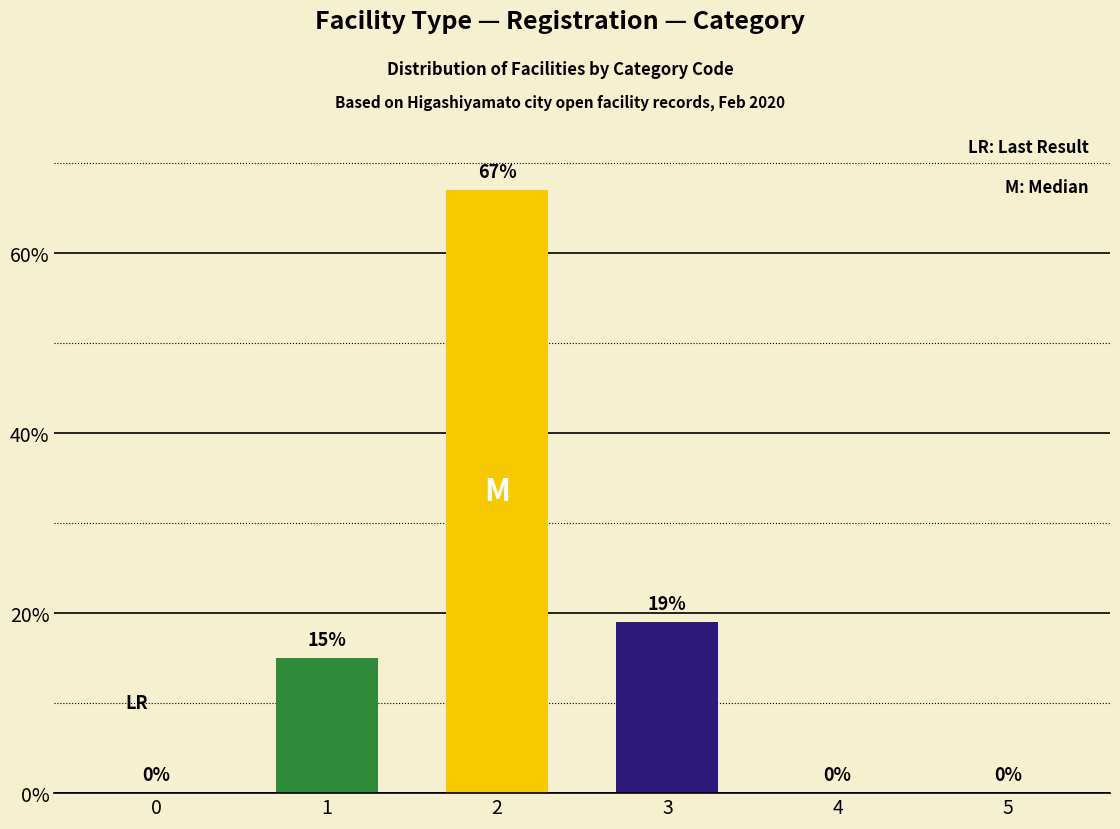

What is the change in value from 2 to 4?

-67